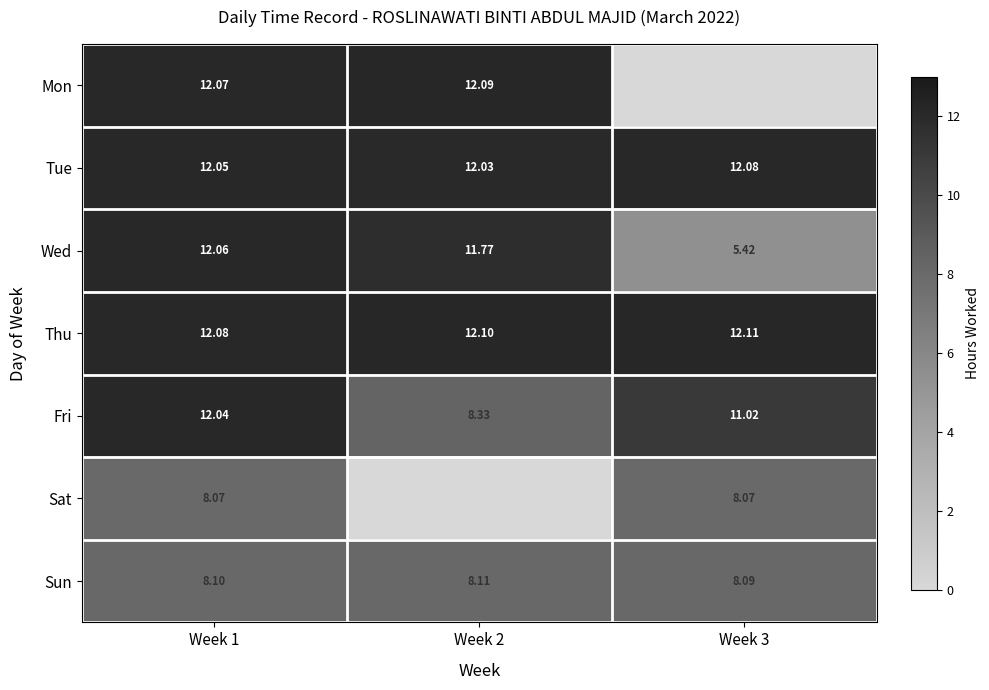

What is the highest value of the Sun series?

8.1